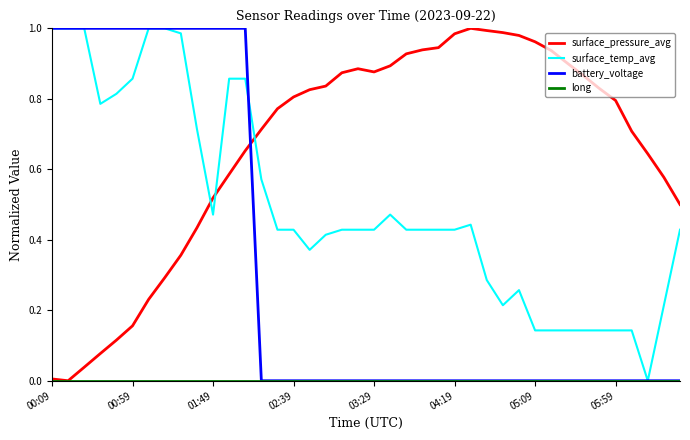

How many intersections are there between surface_pressure_avg and surface_temp_avg?

3